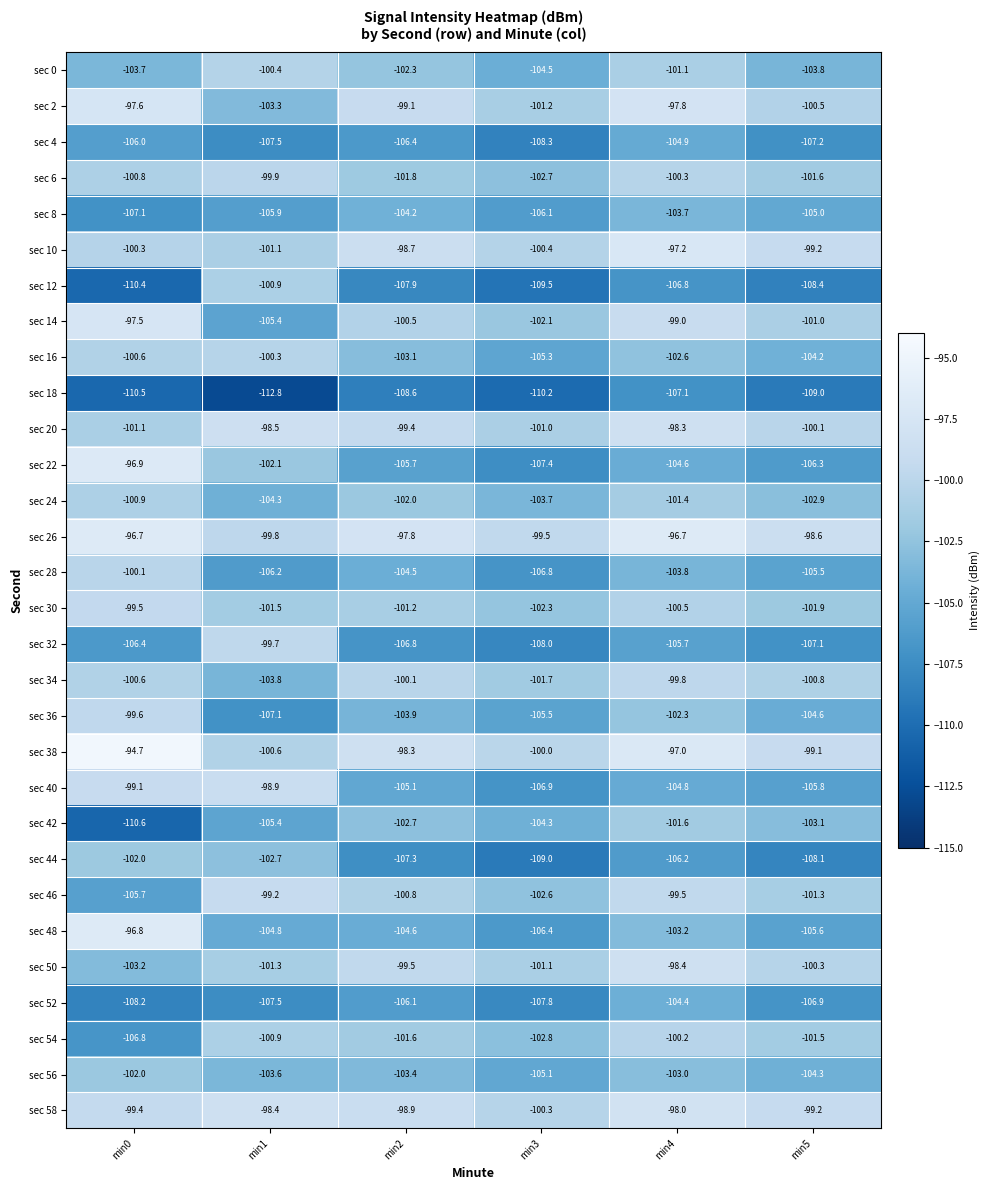

Is it true that sec 24 equals -102.9 at min5?

True